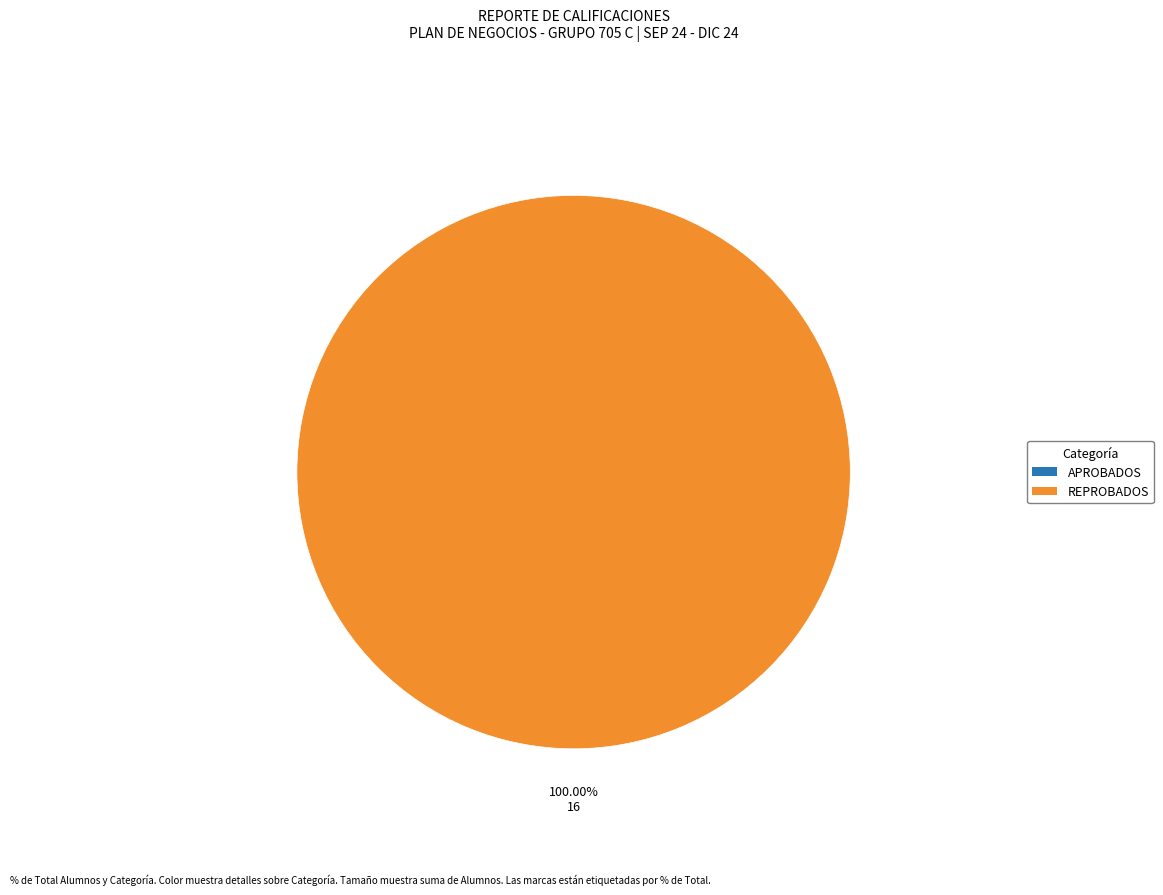

Is there a majority slice in this chart?

Yes